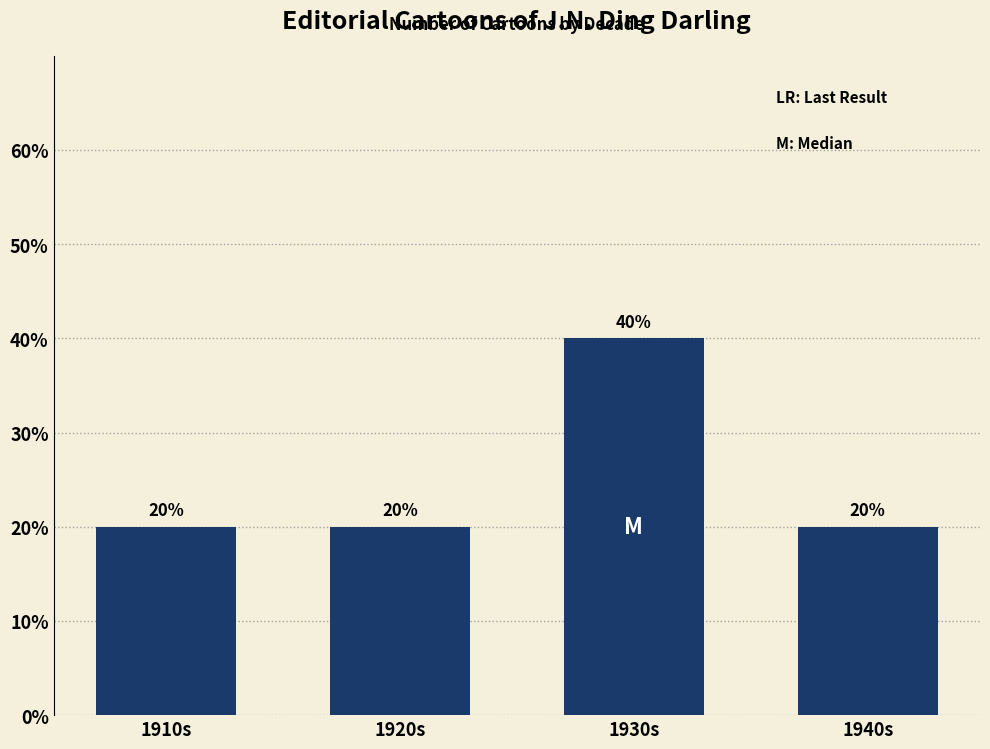

What is the label of the 3rd bar from the right?

1920s